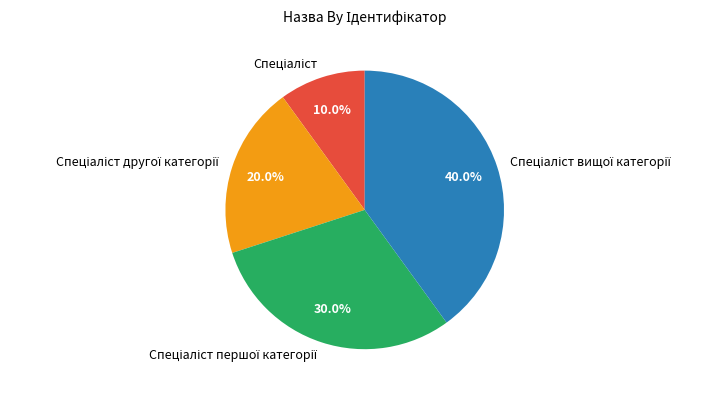

Does any single category account for the majority?

No